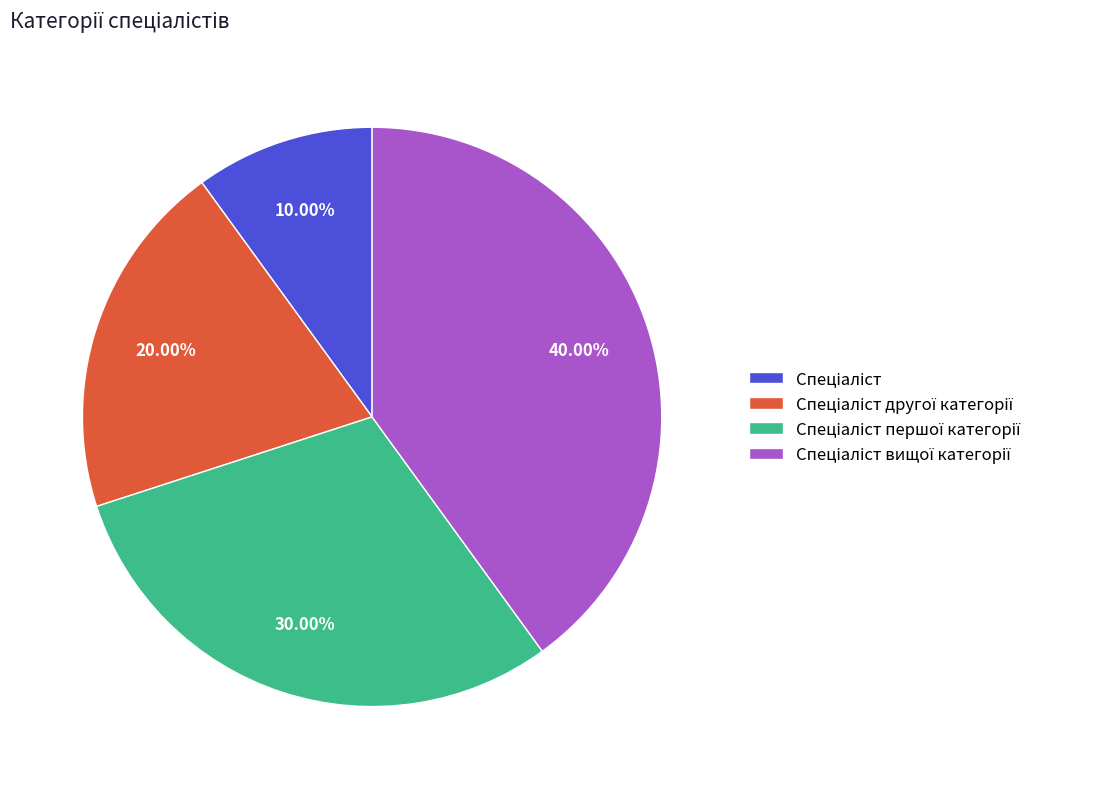

Does any single category account for the majority?

No